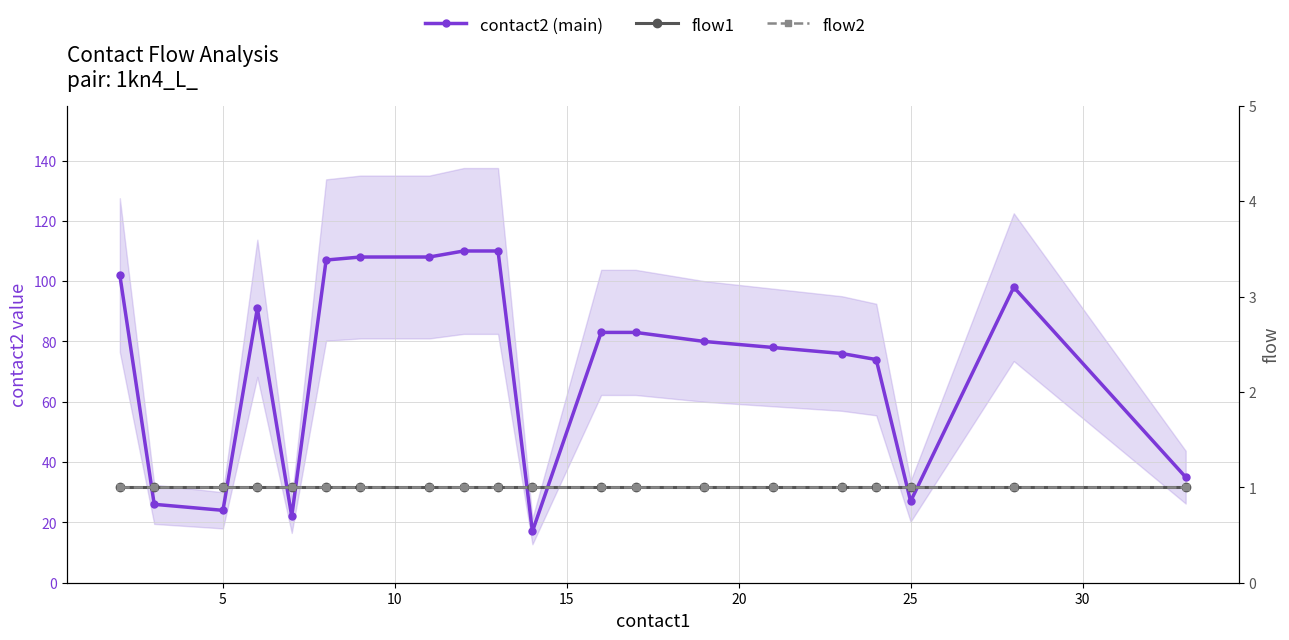

What is the minimum value shown in the chart?

1